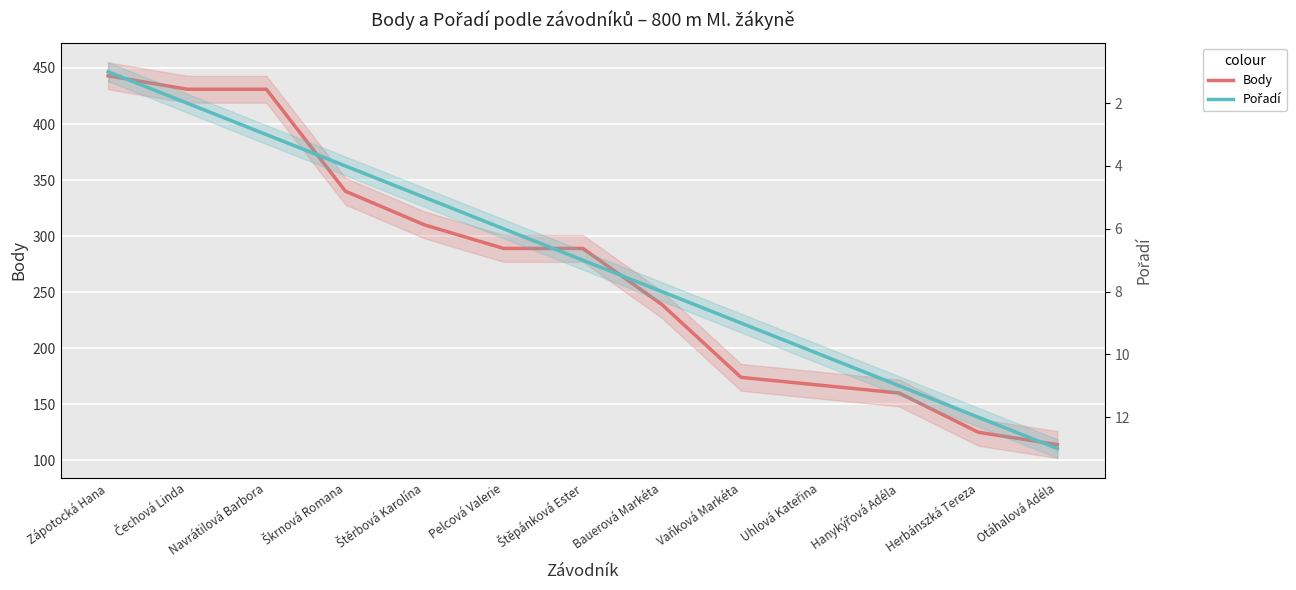

Rank the series by their maximum value, from lowest to highest.

Pořadí, Body